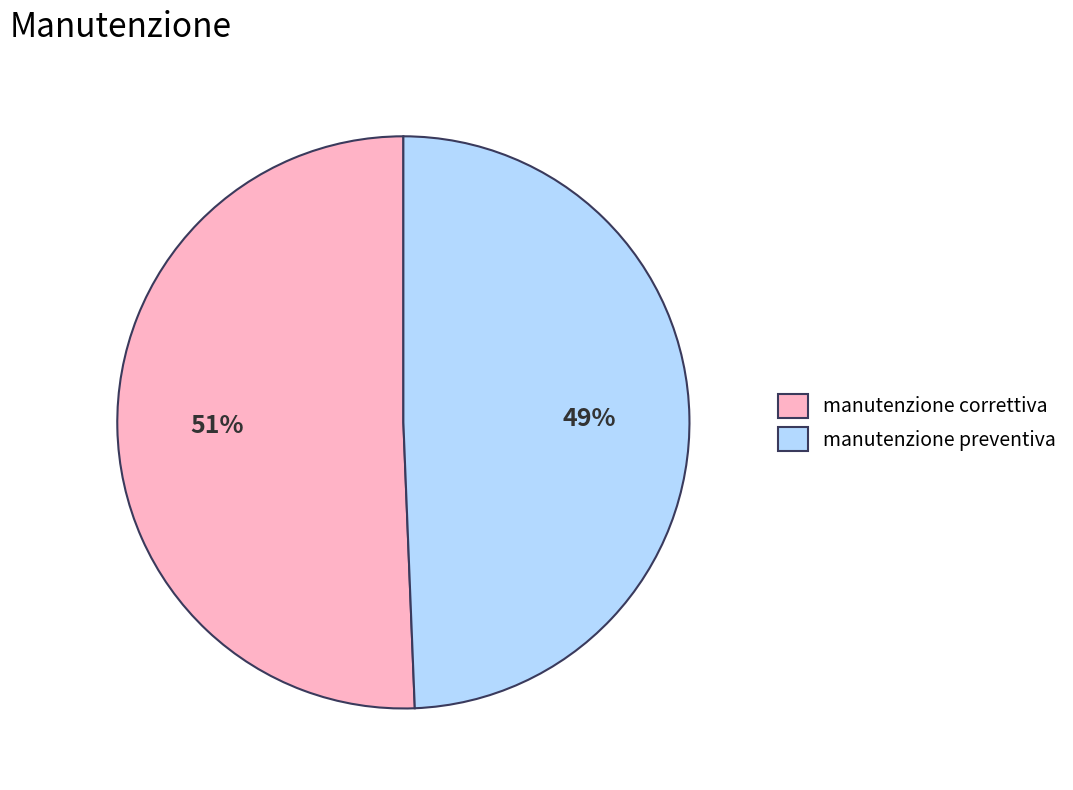

To the nearest percent, what percentage of the pie is manutenzione preventiva?

49%